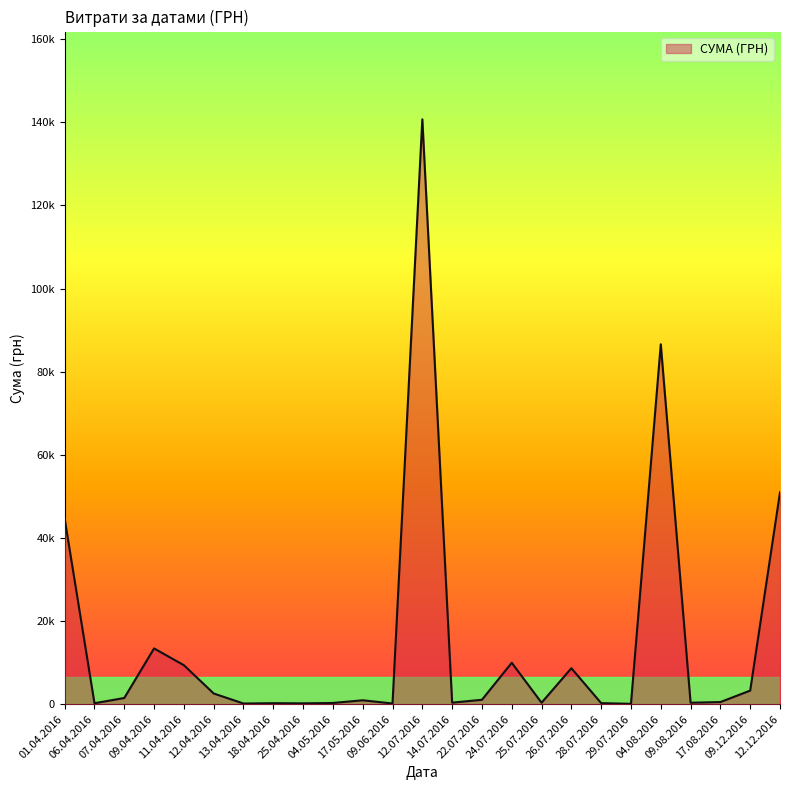

Where is the first local maximum?

09.04.2016